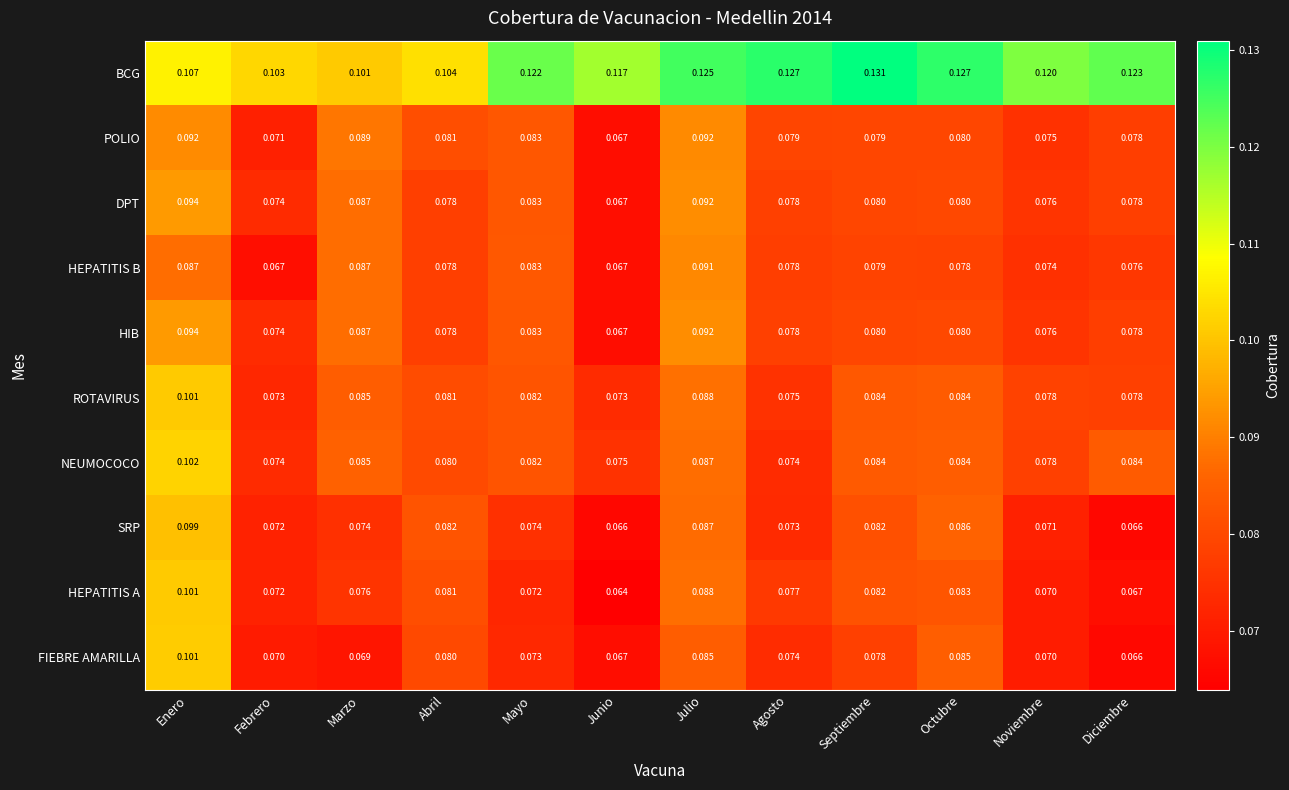

Which category has the highest value in the HEPATITIS B series?

Julio